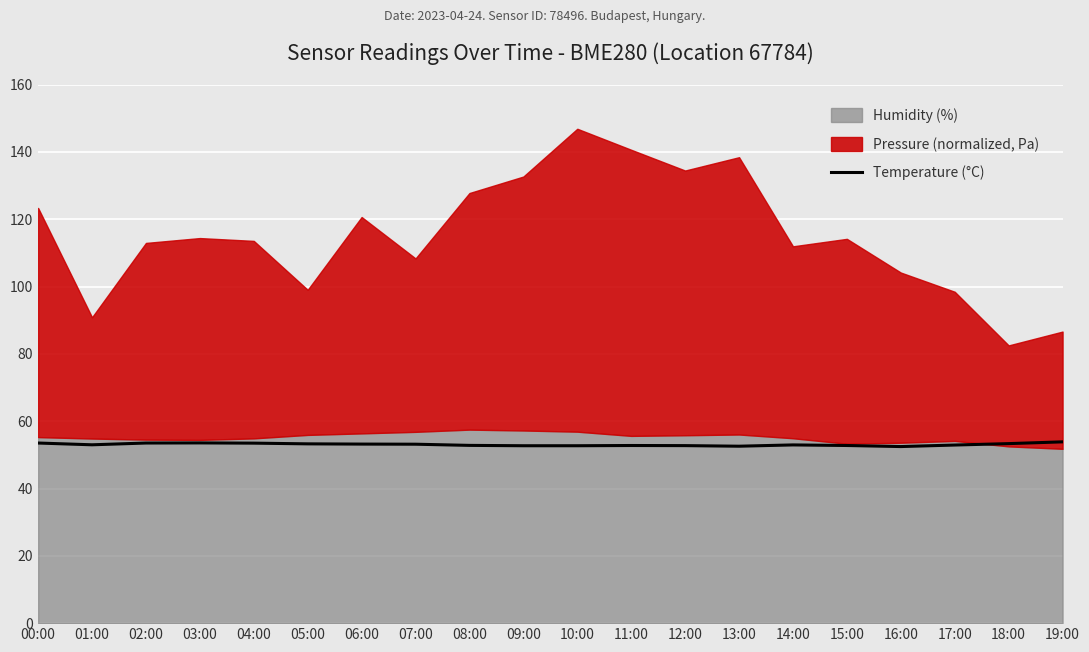

What is the minimum value for Temperature (°C)?

52.5